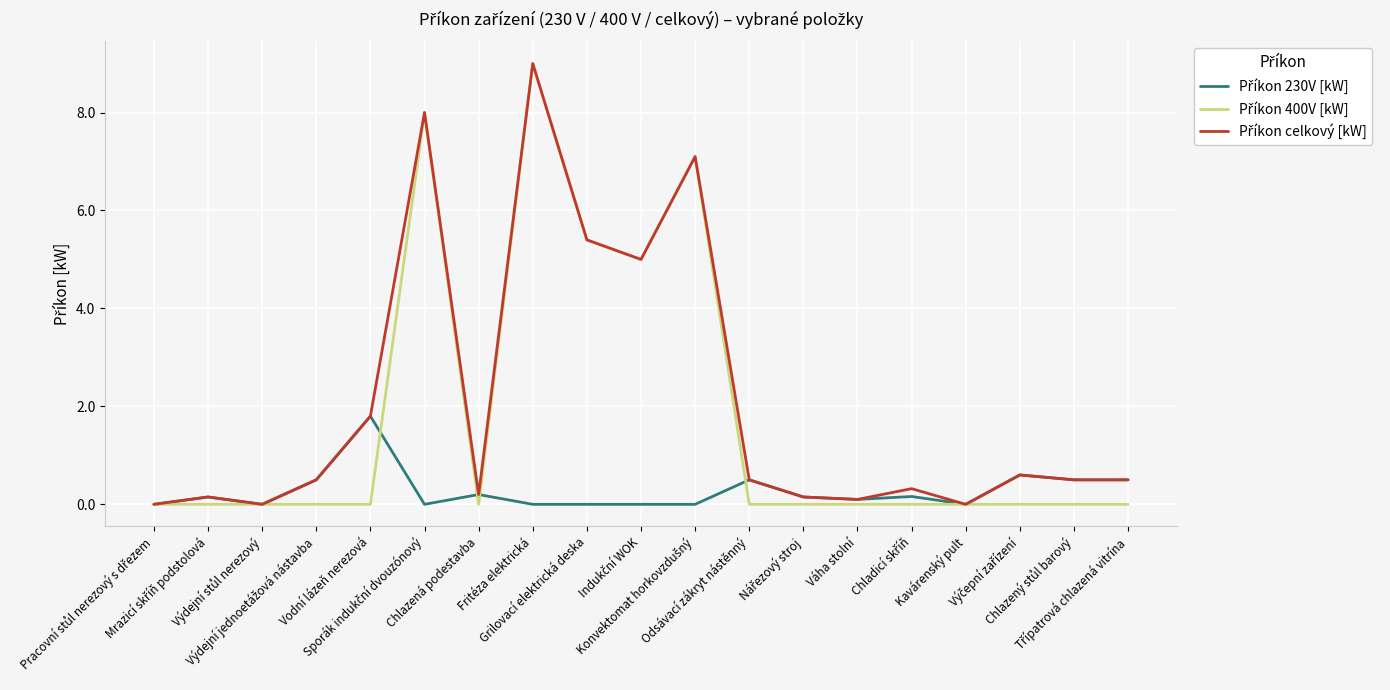

Which series has the largest total across all categories?

Příkon celkový [kW]